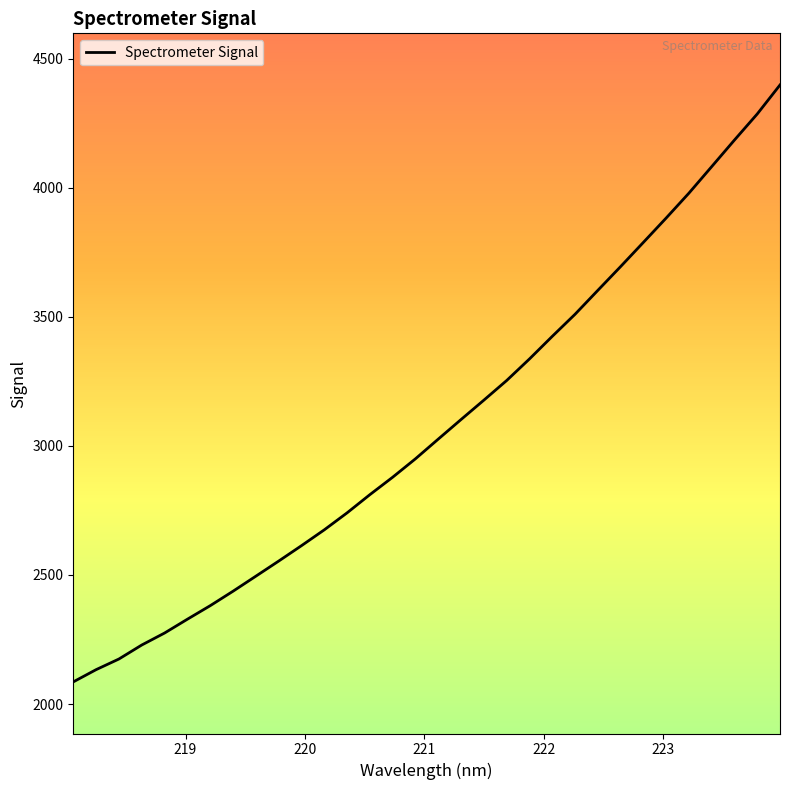

What is the minimum value shown in the chart?

2085.7